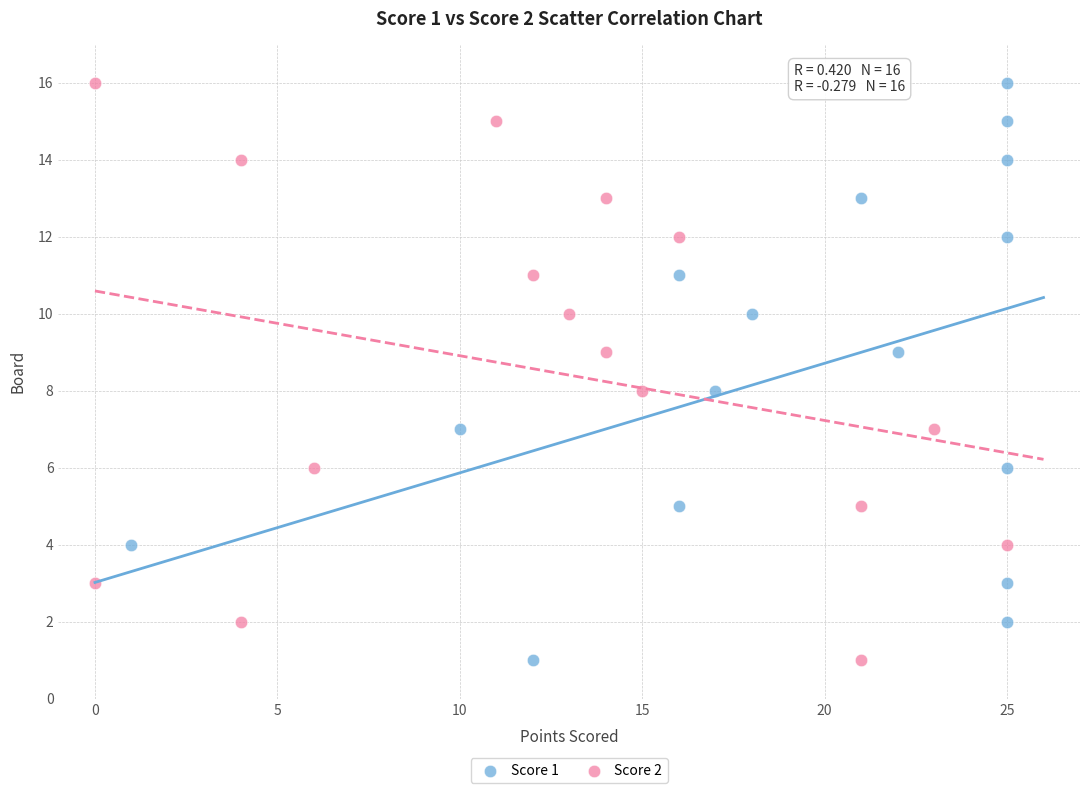

What are all the series names shown in the legend?

Score 1, Score 2